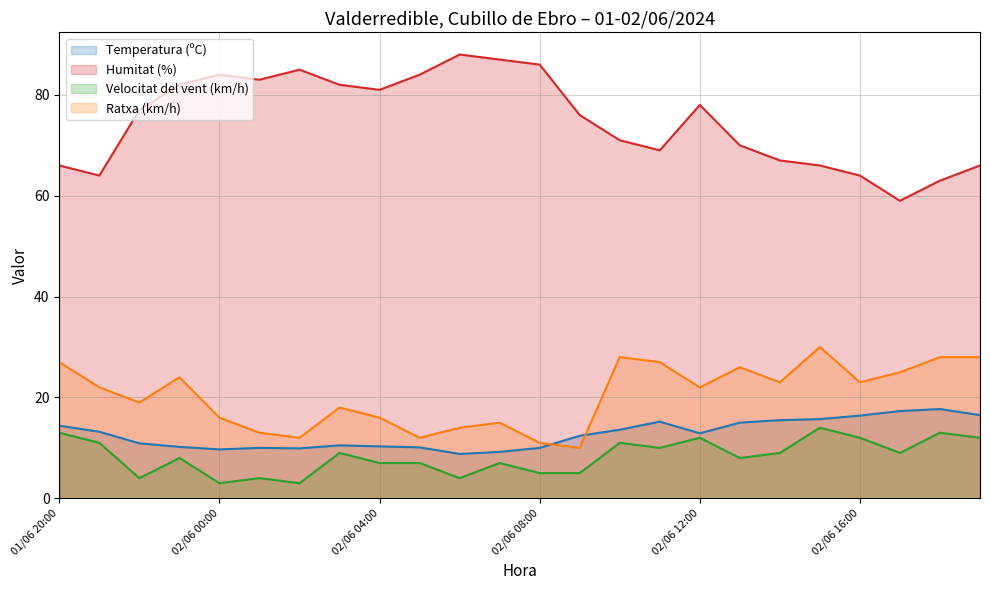

Reading left to right, transcribe all the data shown in this chart.

Temperatura (ºC): 01/06 20:00=14.4	01/06 21:00=13.2	01/06 22:00=10.9	01/06 23:00=10.2	02/06 00:00=9.7	02/06 01:00=10.0	02/06 02:00=9.9	02/06 03:00=10.5	02/06 04:00=10.3	02/06 05:00=10.1	02/06 06:00=8.8	02/06 07:00=9.2	02/06 08:00=10.0	02/06 09:00=12.4	02/06 10:00=13.6	02/06 11:00=15.2	02/06 12:00=12.9	02/06 13:00=15.0	02/06 14:00=15.5	02/06 15:00=15.7	02/06 16:00=16.4	02/06 17:00=17.3	02/06 18:00=17.7	02/06 19:00=16.5
Humitat (%): 01/06 20:00=66.0	01/06 21:00=64.0	01/06 22:00=77.0	01/06 23:00=82.0	02/06 00:00=84.0	02/06 01:00=83.0	02/06 02:00=85.0	02/06 03:00=82.0	02/06 04:00=81.0	02/06 05:00=84.0	02/06 06:00=88.0	02/06 07:00=87.0	02/06 08:00=86.0	02/06 09:00=76.0	02/06 10:00=71.0	02/06 11:00=69.0	02/06 12:00=78.0	02/06 13:00=70.0	02/06 14:00=67.0	02/06 15:00=66.0	02/06 16:00=64.0	02/06 17:00=59.0	02/06 18:00=63.0	02/06 19:00=66.0
Velocitat del vent (km/h): 01/06 20:00=13.0	01/06 21:00=11.0	01/06 22:00=4.0	01/06 23:00=8.0	02/06 00:00=3.0	02/06 01:00=4.0	02/06 02:00=3.0	02/06 03:00=9.0	02/06 04:00=7.0	02/06 05:00=7.0	02/06 06:00=4.0	02/06 07:00=7.0	02/06 08:00=5.0	02/06 09:00=5.0	02/06 10:00=11.0	02/06 11:00=10.0	02/06 12:00=12.0	02/06 13:00=8.0	02/06 14:00=9.0	02/06 15:00=14.0	02/06 16:00=12.0	02/06 17:00=9.0	02/06 18:00=13.0	02/06 19:00=12.0
Ratxa (km/h): 01/06 20:00=27.0	01/06 21:00=22.0	01/06 22:00=19.0	01/06 23:00=24.0	02/06 00:00=16.0	02/06 01:00=13.0	02/06 02:00=12.0	02/06 03:00=18.0	02/06 04:00=16.0	02/06 05:00=12.0	02/06 06:00=14.0	02/06 07:00=15.0	02/06 08:00=11.0	02/06 09:00=10.0	02/06 10:00=28.0	02/06 11:00=27.0	02/06 12:00=22.0	02/06 13:00=26.0	02/06 14:00=23.0	02/06 15:00=30.0	02/06 16:00=23.0	02/06 17:00=25.0	02/06 18:00=28.0	02/06 19:00=28.0